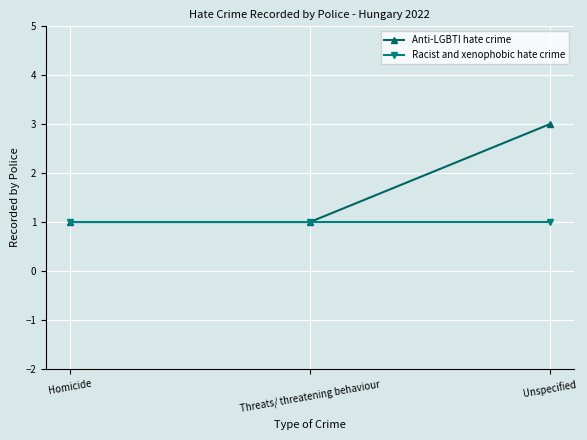

What value does the Racist and xenophobic hate crime series have at Threats/ threatening behaviour?

1